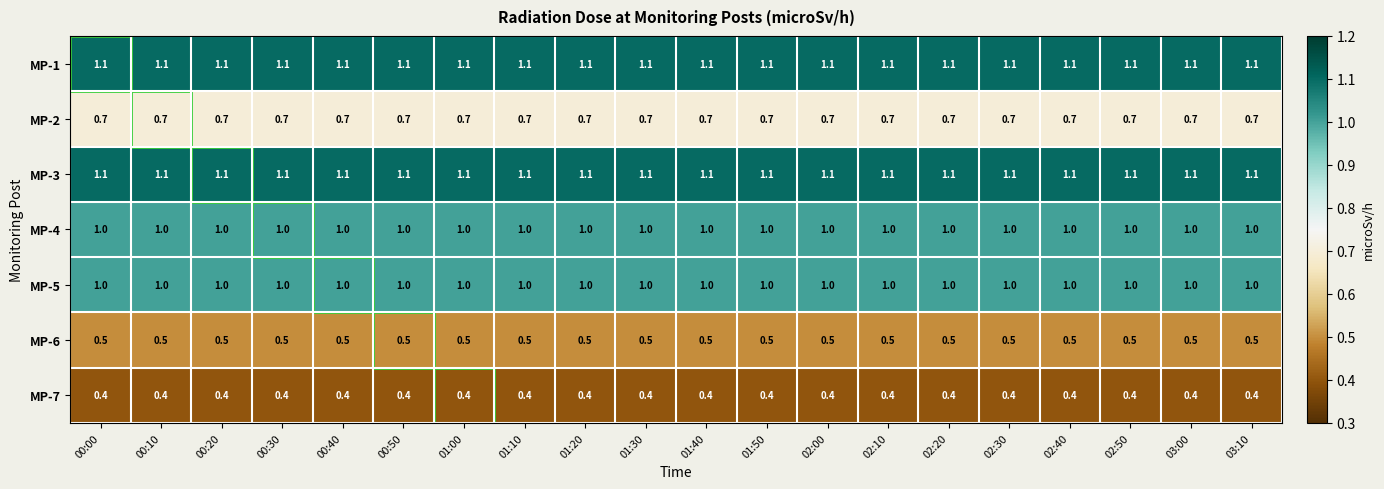

Is the value of MP-5 at 02:00 greater than the value of MP-1 at 01:20?

No